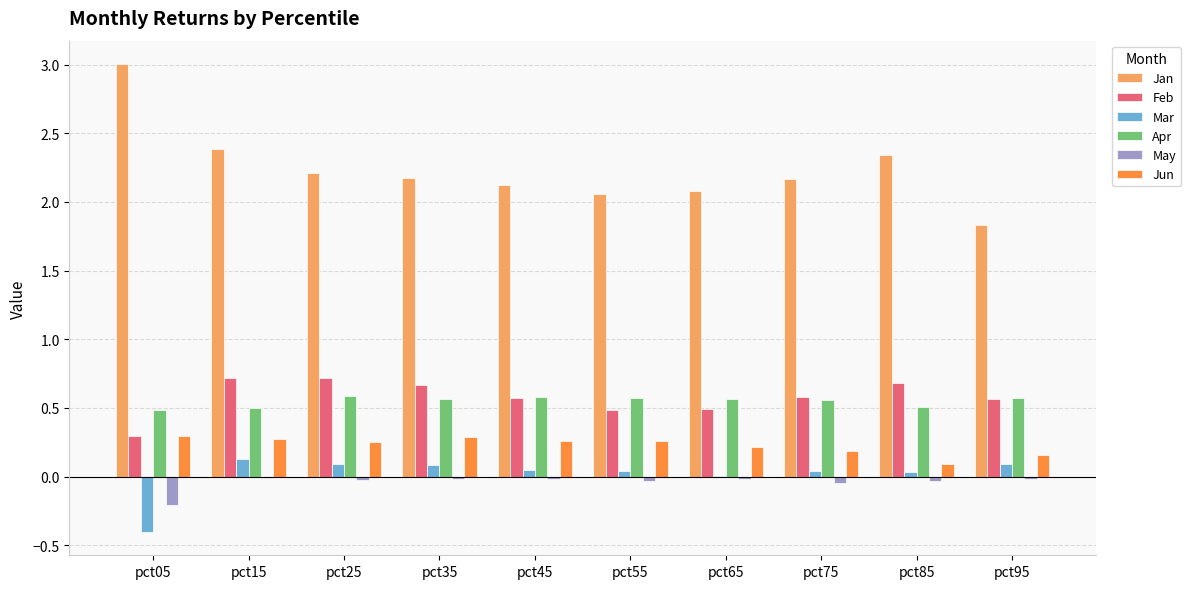

Which label corresponds to the largest value in the chart?

pct05